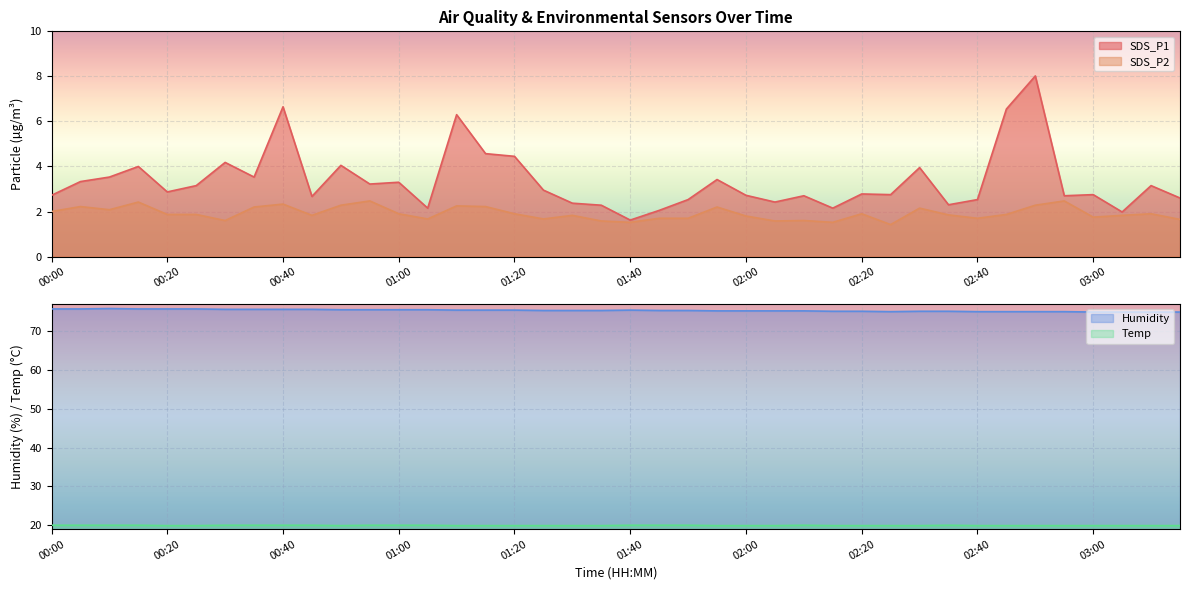

Rank the series at 01:35 from highest to lowest value.

Humidity, Temp, SDS_P1, SDS_P2